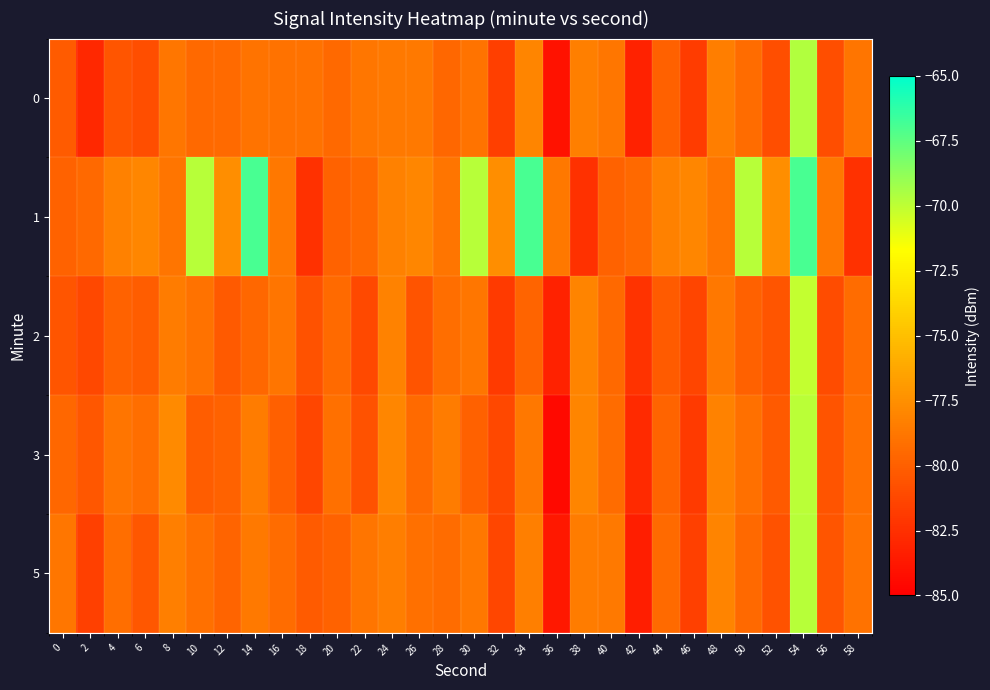

At which category is the sum across all series the highest?

54